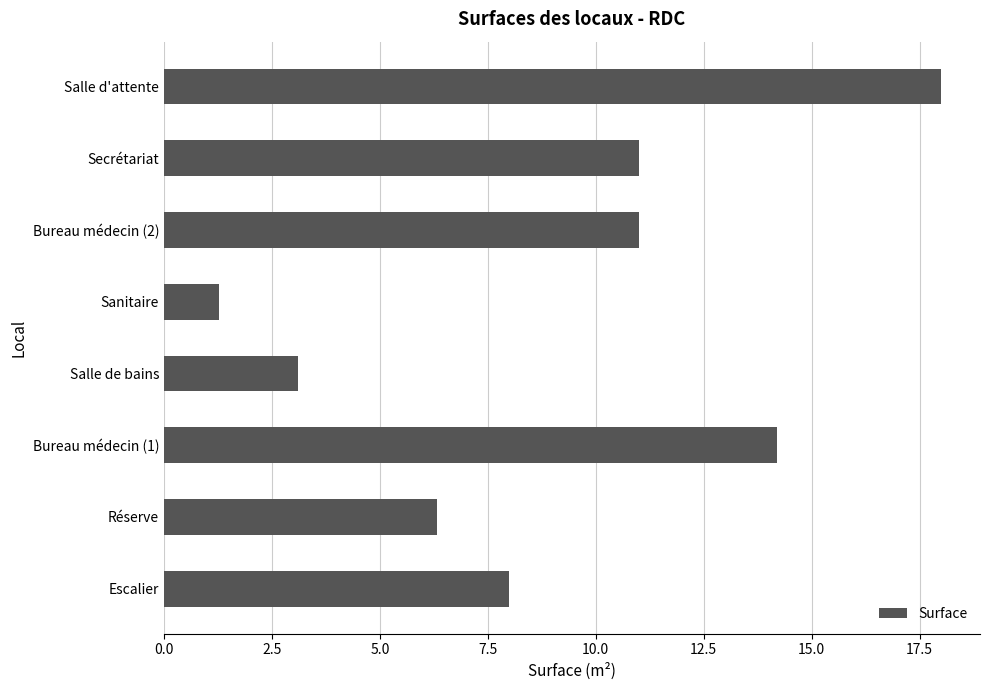

True or false: the data shows 12.7 at Escalier.

False